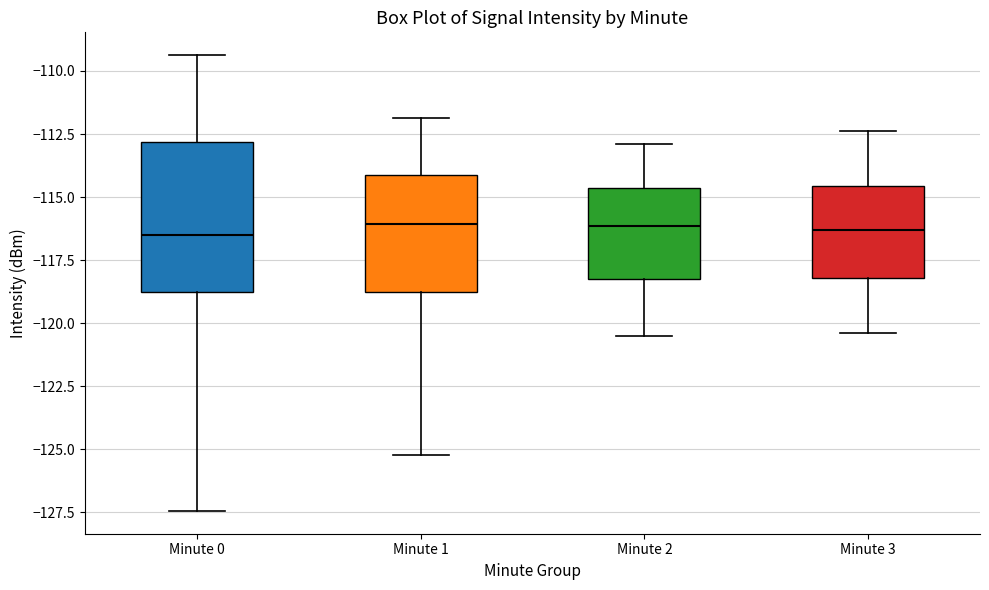

Where is the upper edge of the box for Minute 1 on the y-axis? The values are not printed on the chart, so give them approximately, as read against the axis.

-114.0